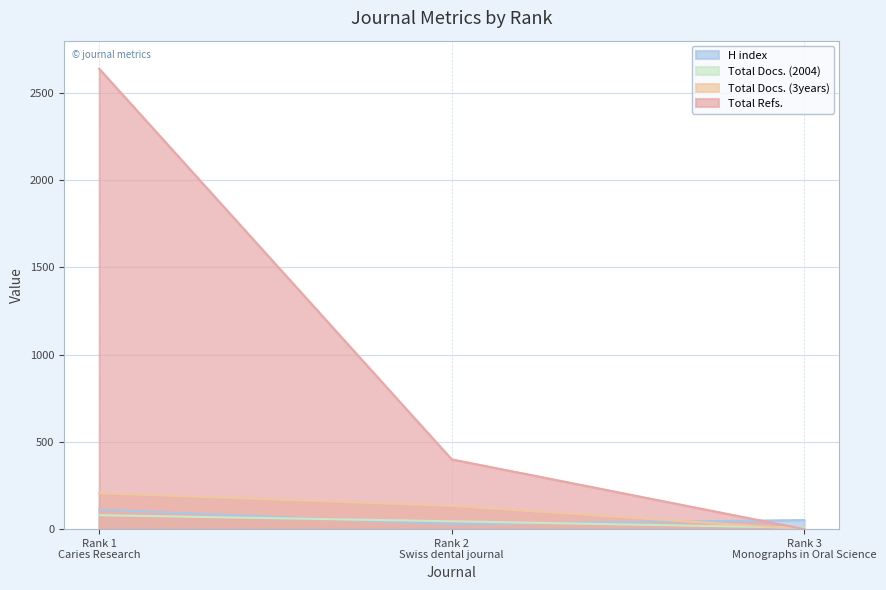

What is the total value across all series at Rank 2
Swiss dental journal?

606